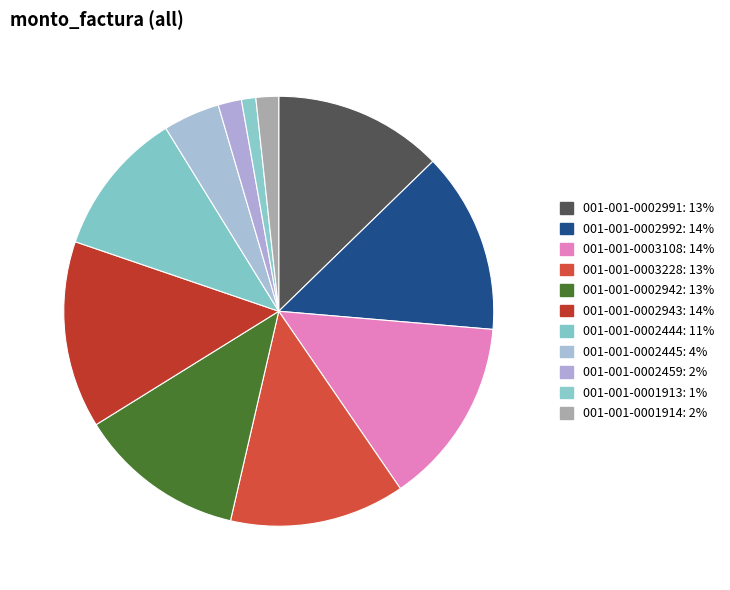

Is 001-001-0002444 the majority of the pie?

No